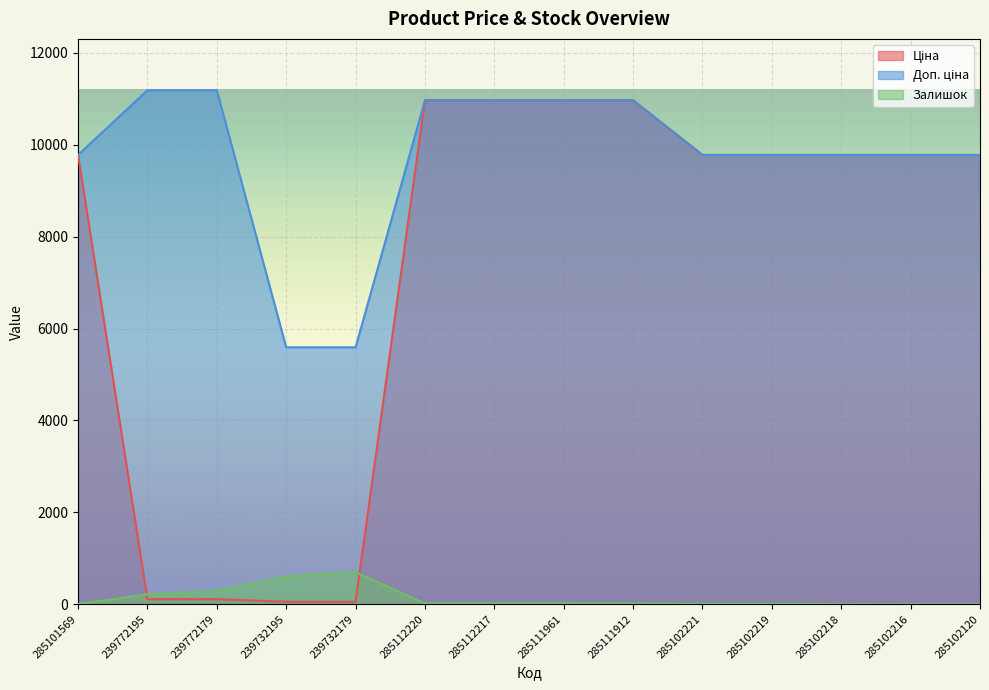

What is the label of the 9th point from the right?

285112220